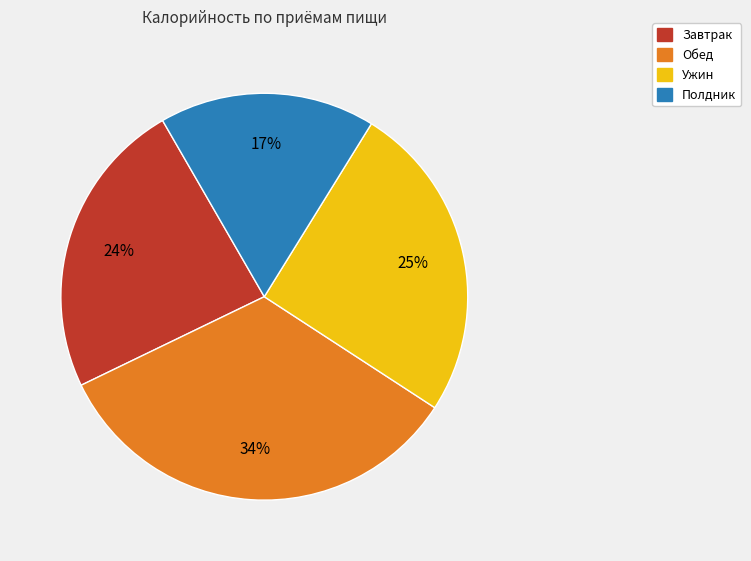

Does any single category account for the majority?

No